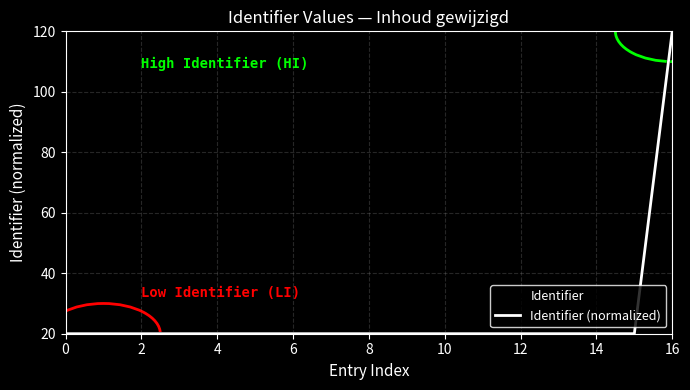

Does the chart have visible grid lines?

Yes